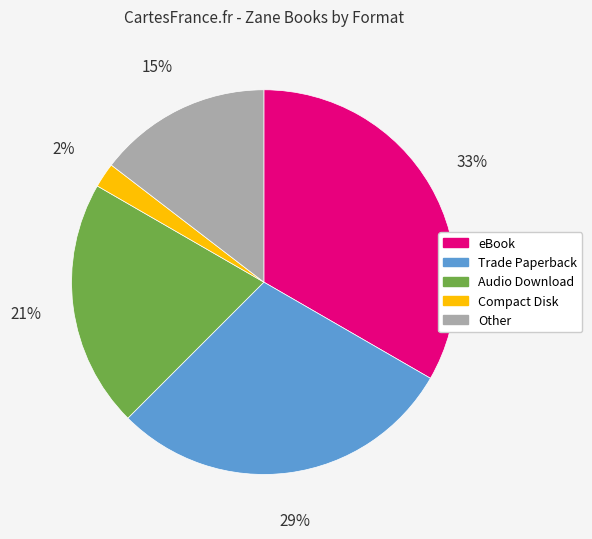

Is Audio Download the majority of the pie?

No